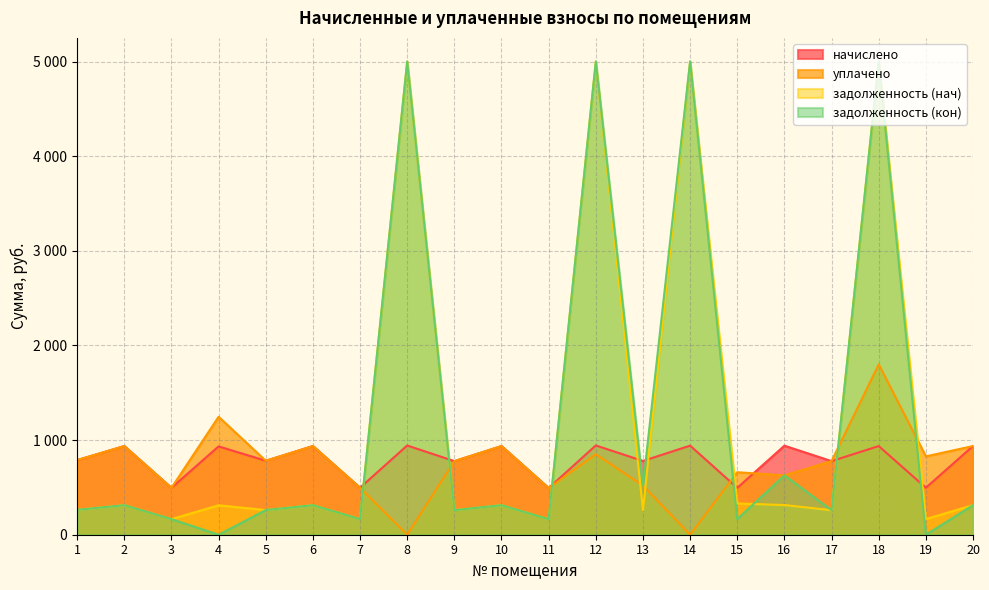

True or false: уплачено has a value of 936.8 at 2.

True